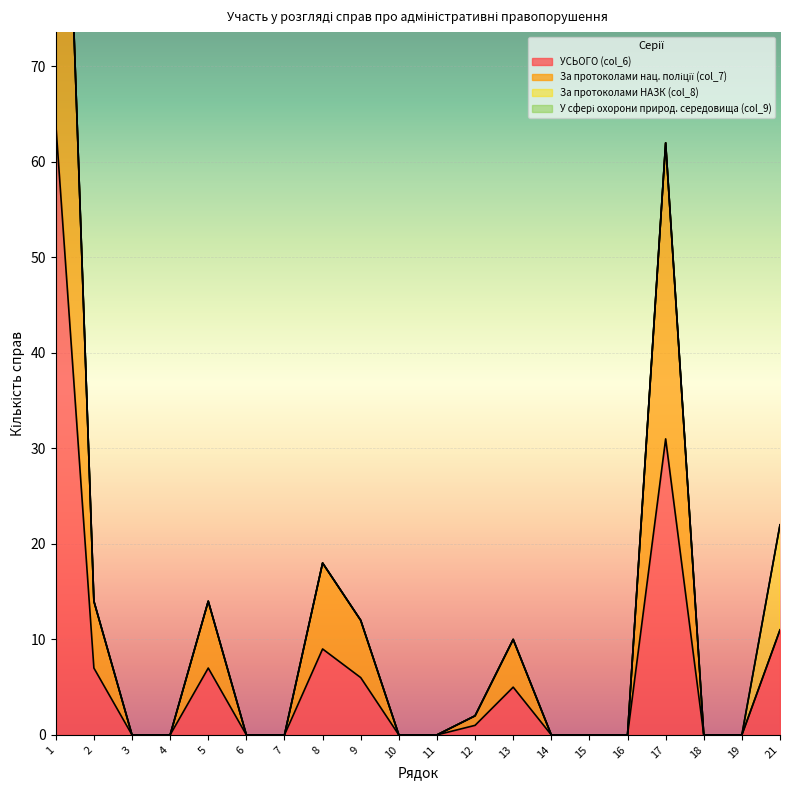

How many lines are shown in the chart?

2